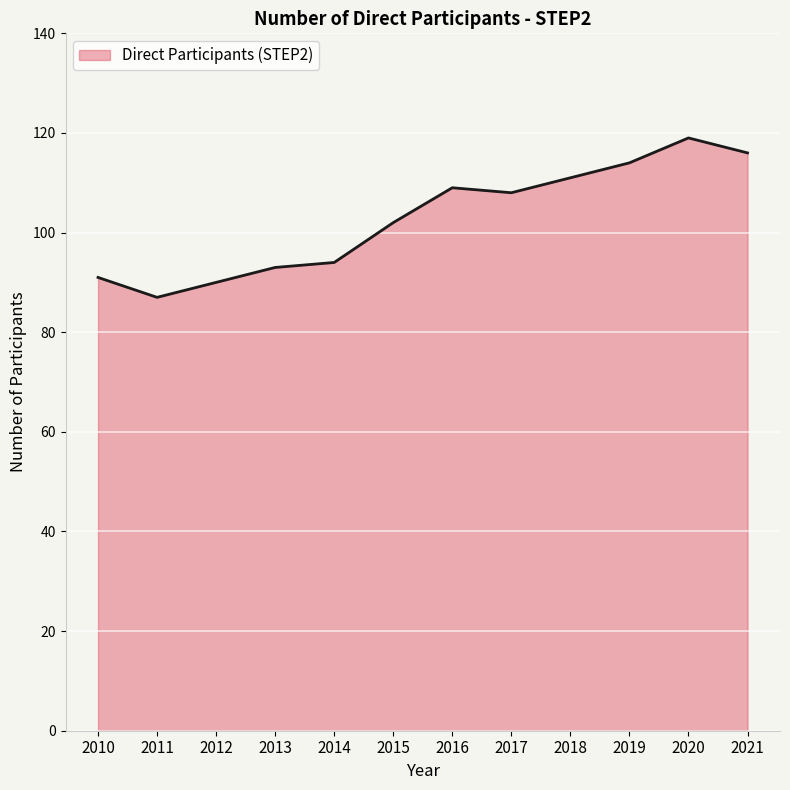

What is the change in value from 2015 to 2018?

+9